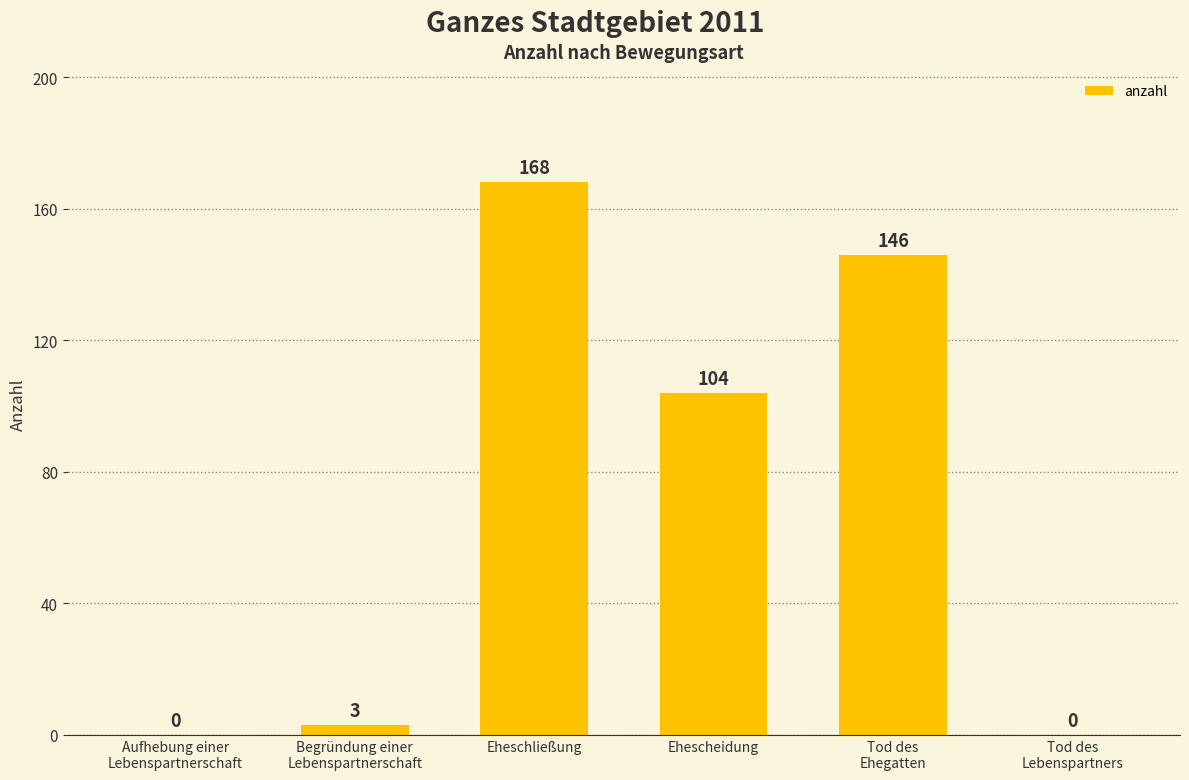

What is the approximate value at Tod des
Ehegatten?

146